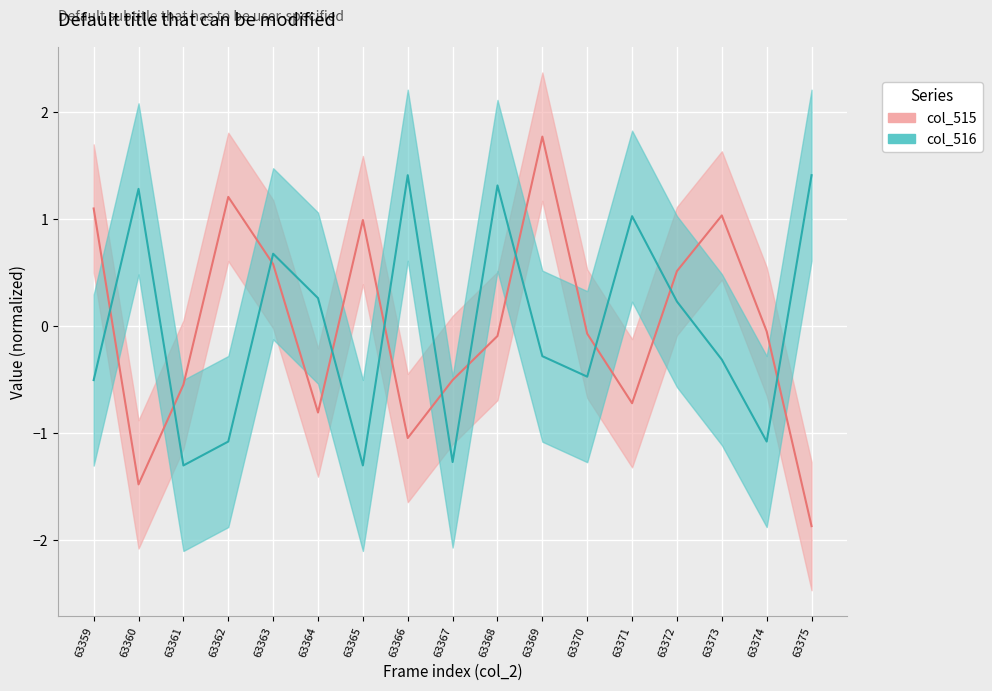

Reading left to right, list all the values displayed in this chart.

col_515: 63359=1.1	63360=-1.5	63361=-0.5	63362=1.2	63363=0.6	63364=-0.8	63365=1.0	63366=-1.0	63367=-0.5	63368=-0.1	63369=1.8	63370=-0.1	63371=-0.7	63372=0.5	63373=1.0	63374=-0.0	63375=-1.9
col_516: 63359=-0.5	63360=1.3	63361=-1.3	63362=-1.1	63363=0.7	63364=0.3	63365=-1.3	63366=1.4	63367=-1.3	63368=1.3	63369=-0.3	63370=-0.5	63371=1.0	63372=0.2	63373=-0.3	63374=-1.1	63375=1.4